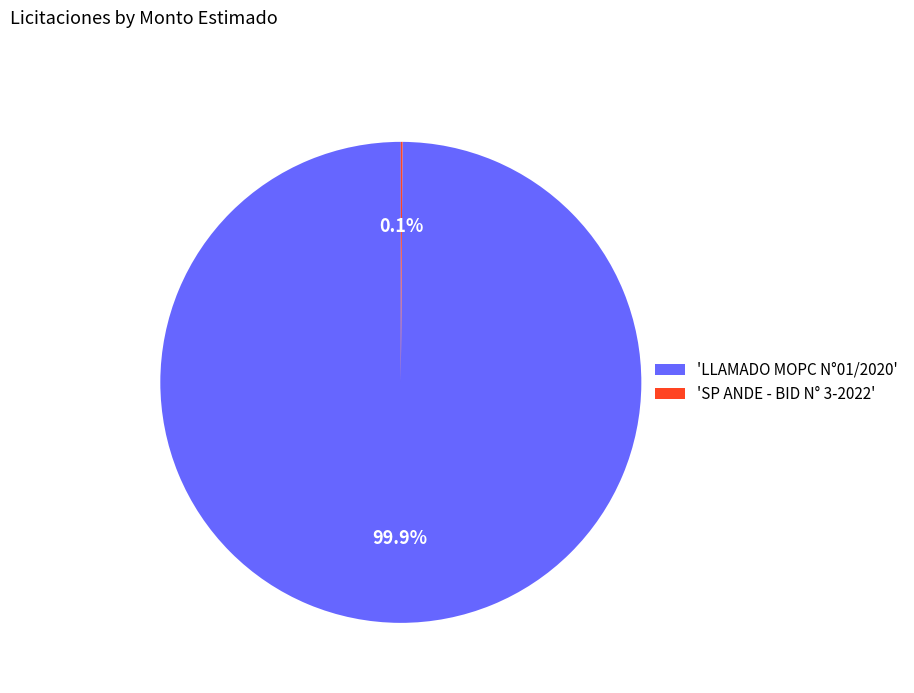

What is the majority slice?

'LLAMADO MOPC N°01/2020'